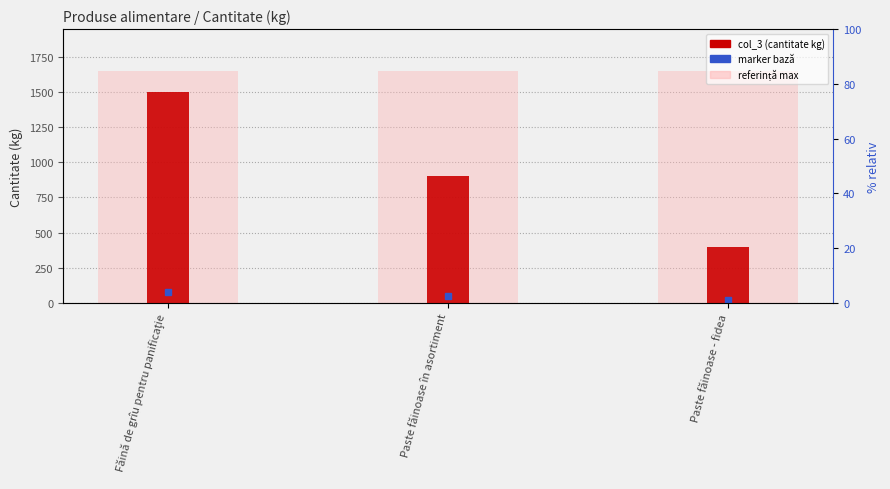

Rank the categories by value from highest to lowest.

Făină de grîu pentru panificaţie, Paste făinoase în asortiment, Paste făinoase - fidea